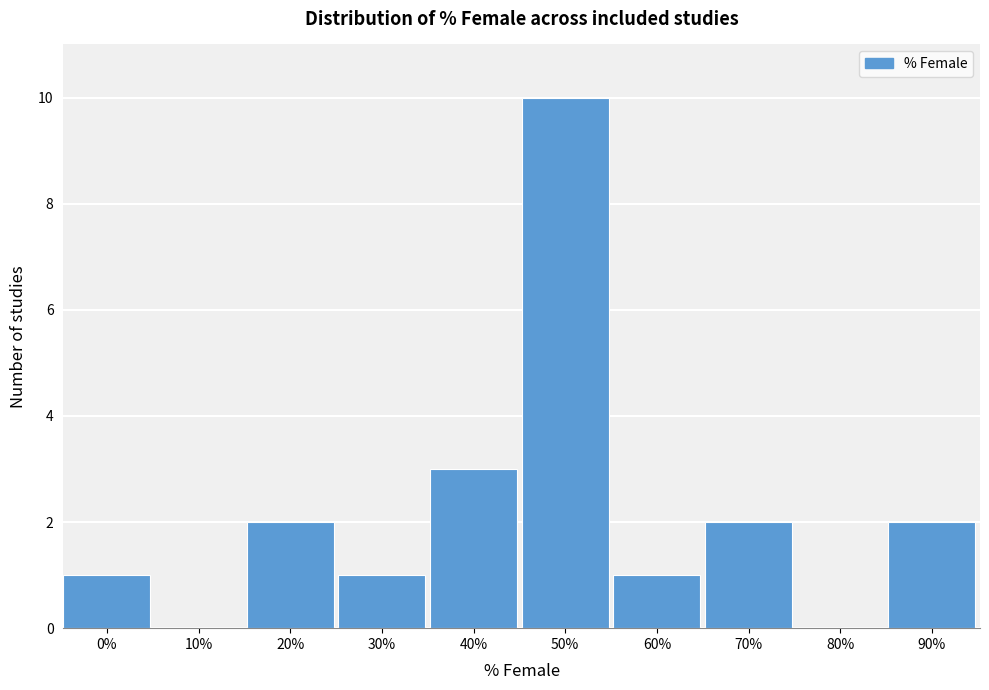

Reading left to right, list all the values displayed in this chart.

0%=1	10%=0	20%=2	30%=1	40%=3	50%=10	60%=1	70%=2	80%=0	90%=2